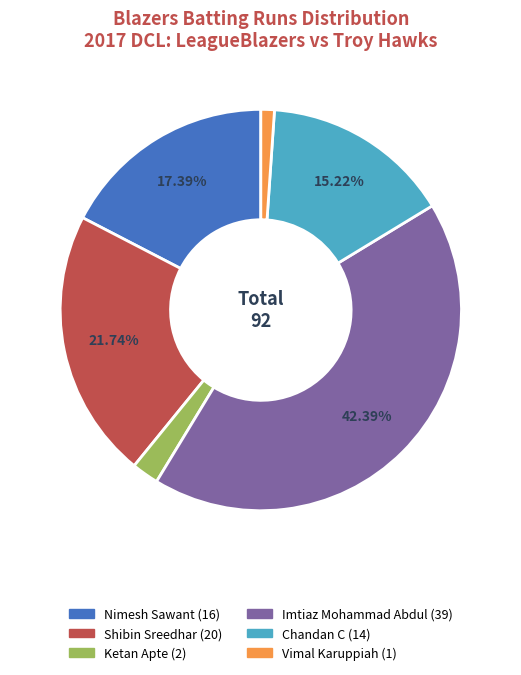

Is there a majority slice in this chart?

No